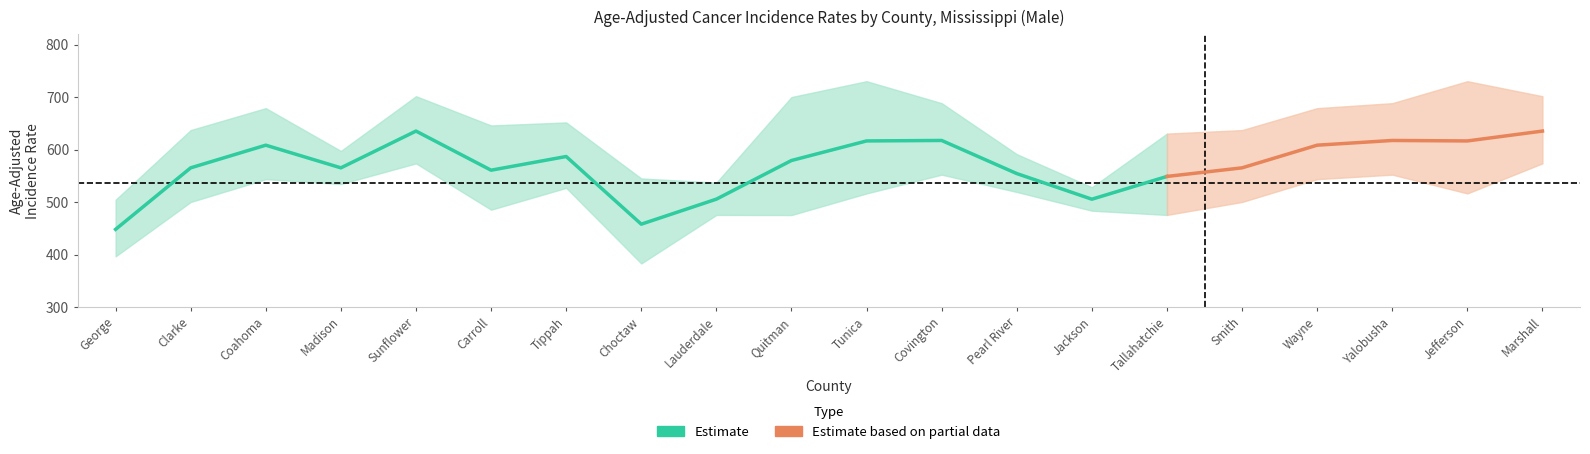

How many interior local valleys does the partial_rate series have?

4